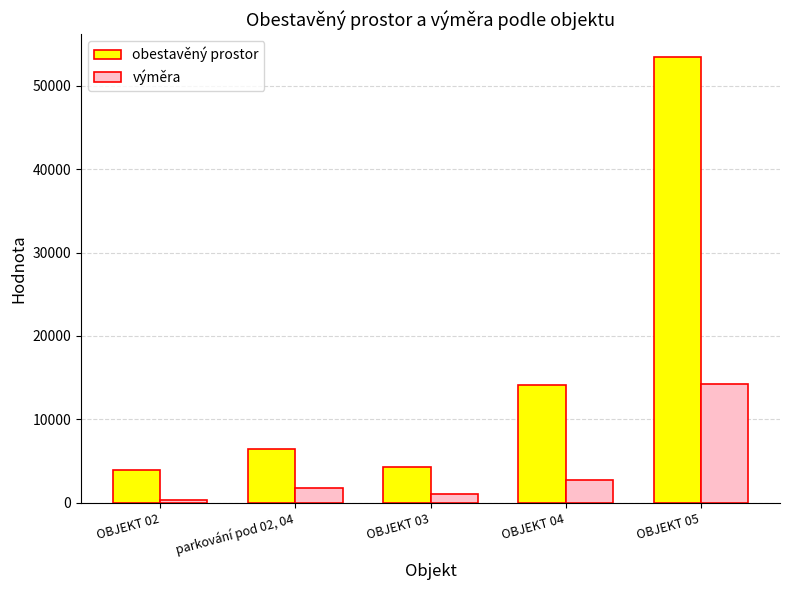

At which category is the sum across all series the highest?

OBJEKT 05